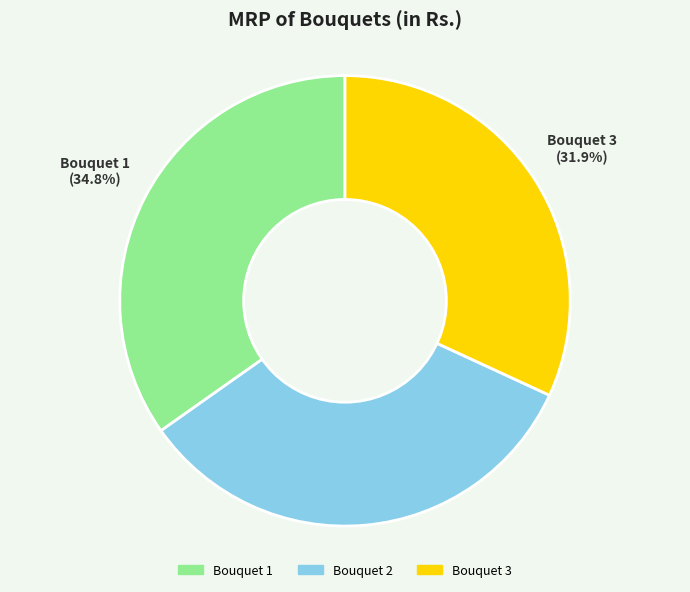

How many segments does this pie chart have?

3